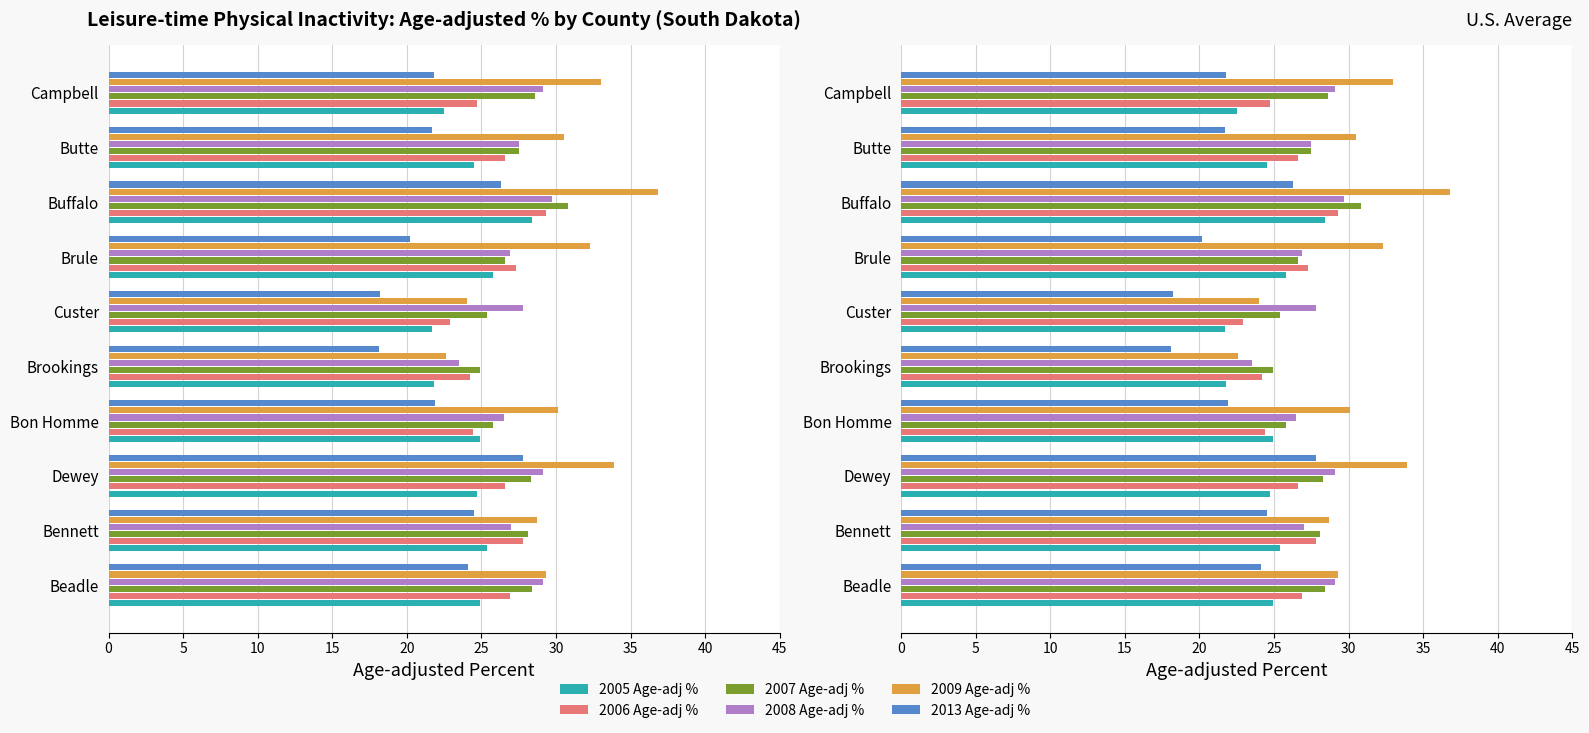

How many series are shown in this chart?

6